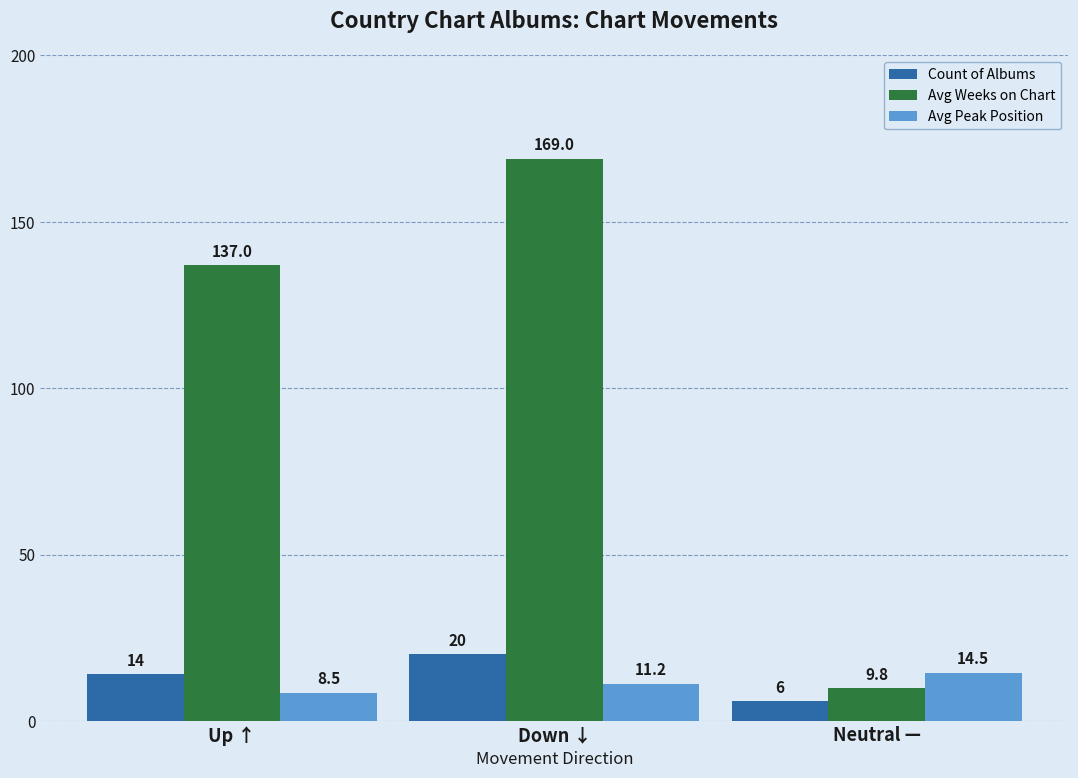

What is the average value of the Count of Albums series?

13.3